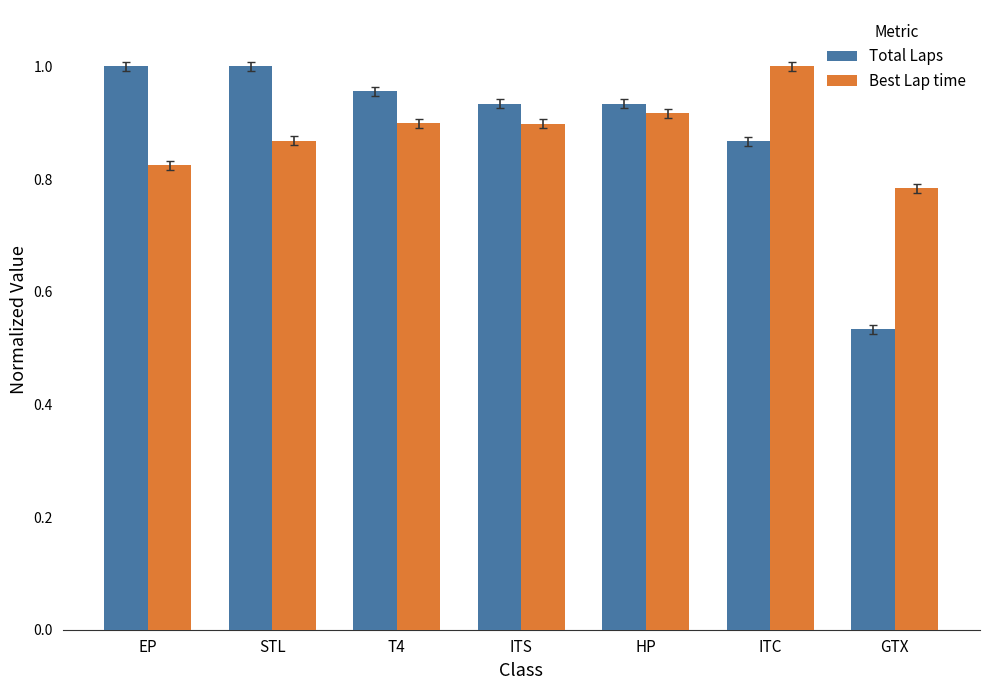

Which category has the lowest value in the Best Lap time series?

GTX